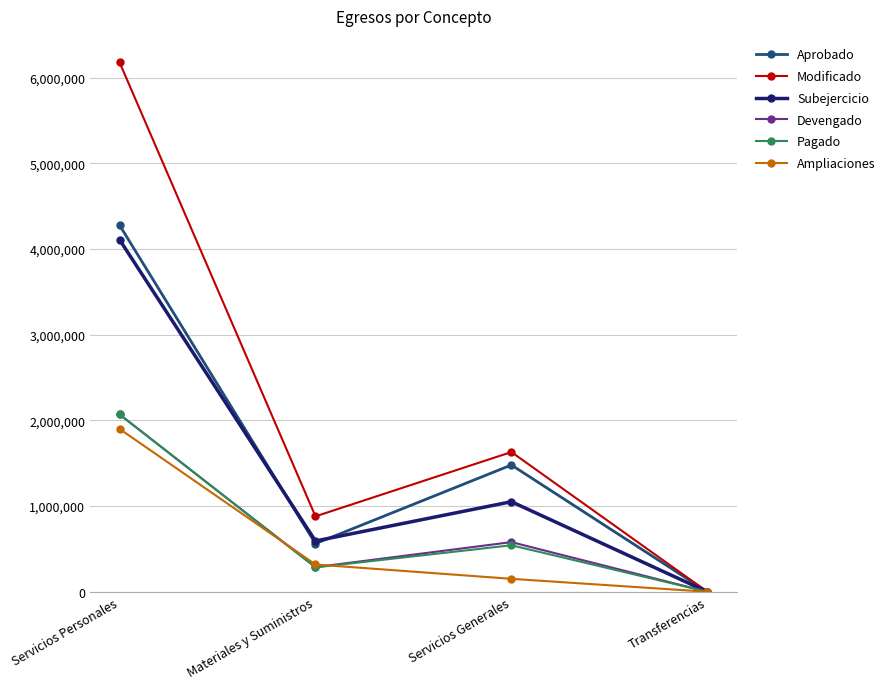

The Ampliaciones series shows 0.0 at Transferencias. True or false?

True